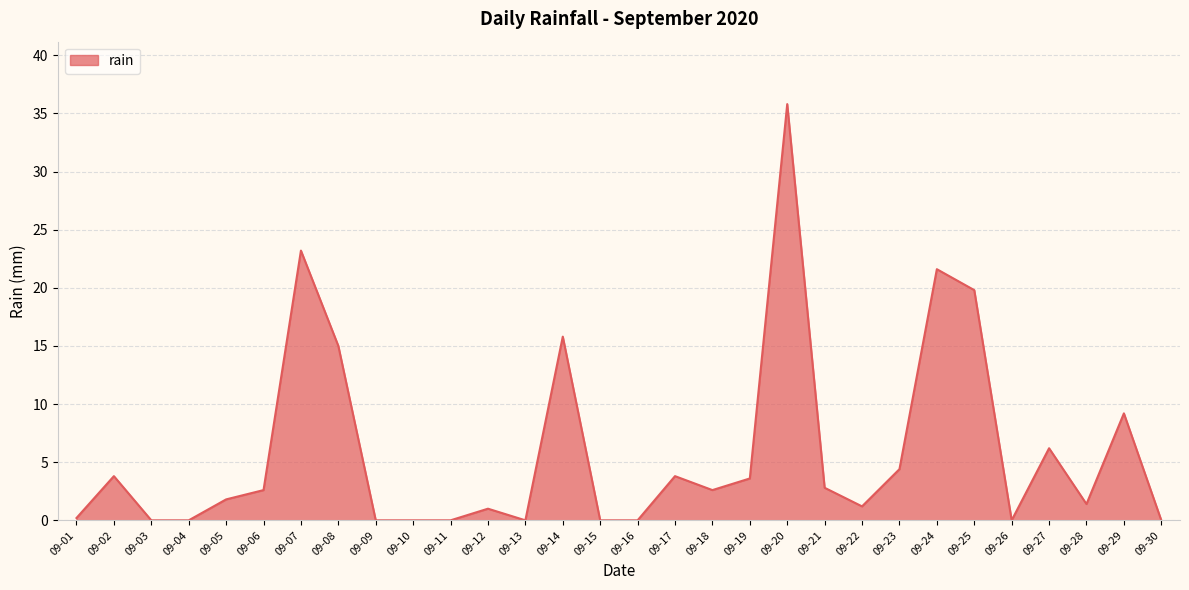

How many series are shown in this chart?

1